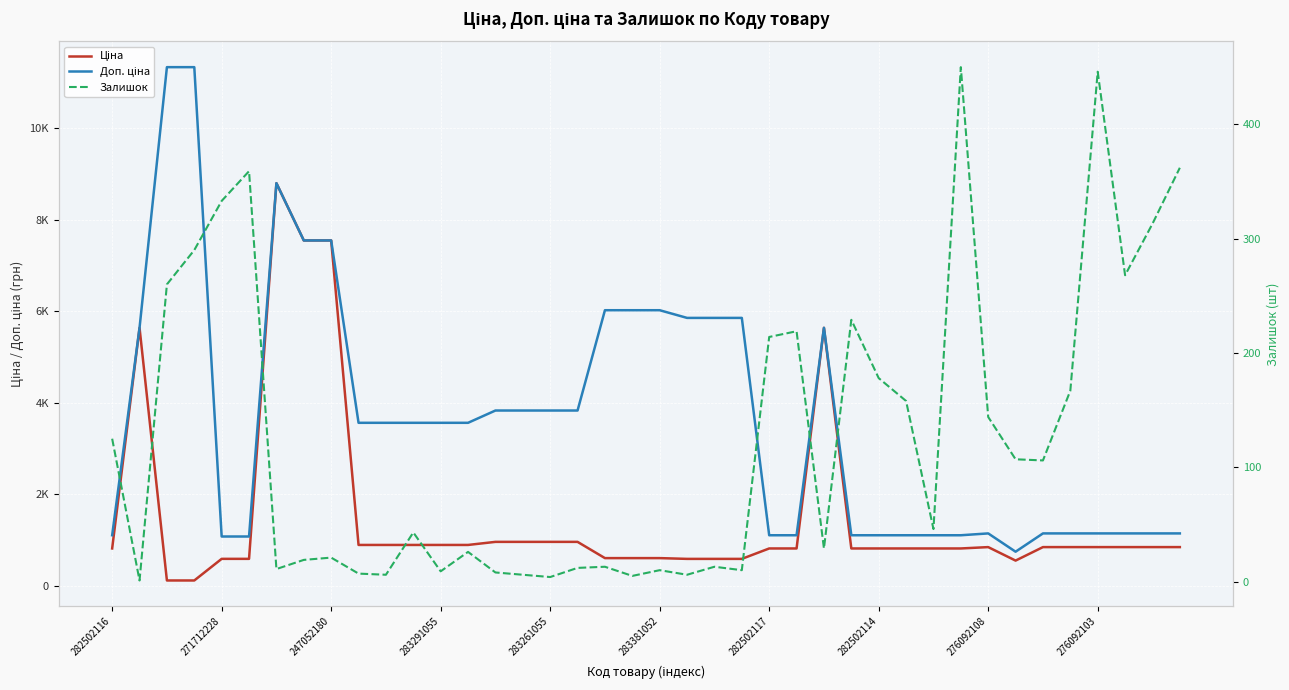

What is the difference between the Доп. ціна values at 19 and 37?

4878.7